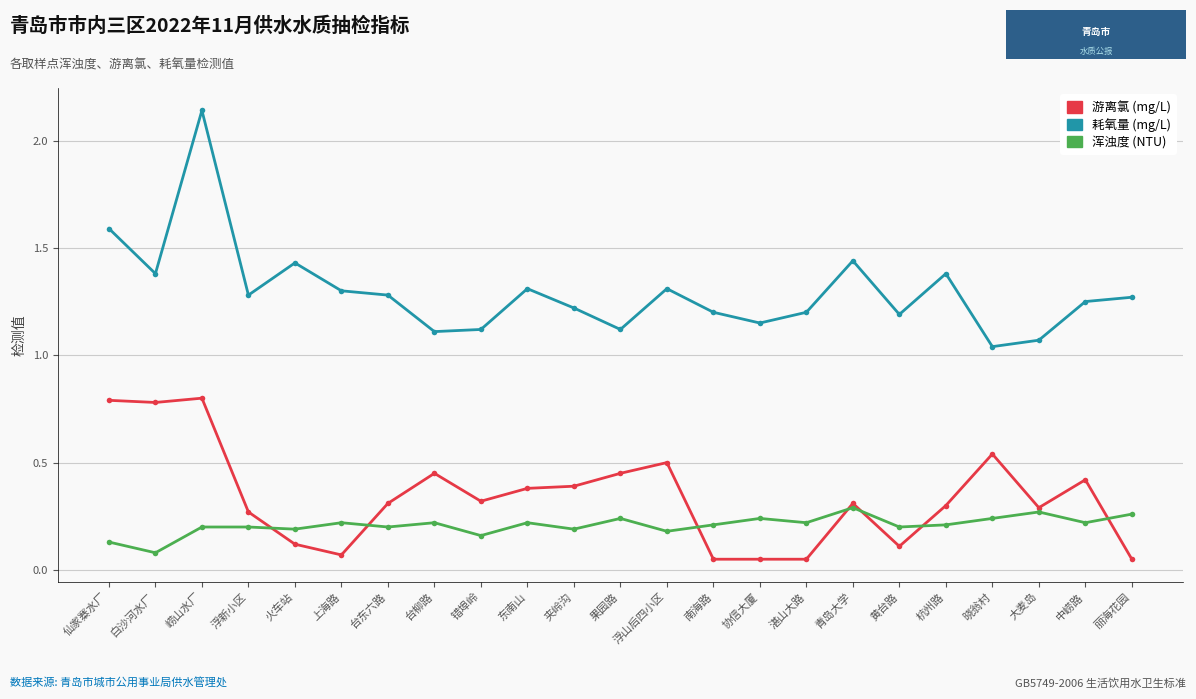

What is the difference between the 游离氯 (mg/L) values at 白沙河水厂 and 上海路?

0.7